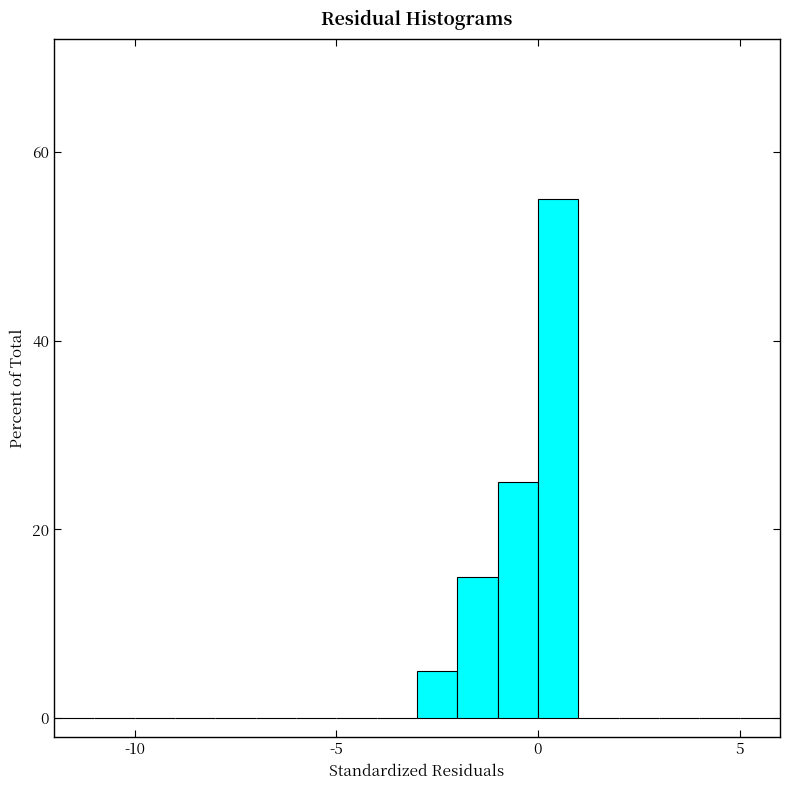

Around what value on the x-axis is the tallest bar? Give the approximate position of its centre, as read against the axis.

0.5